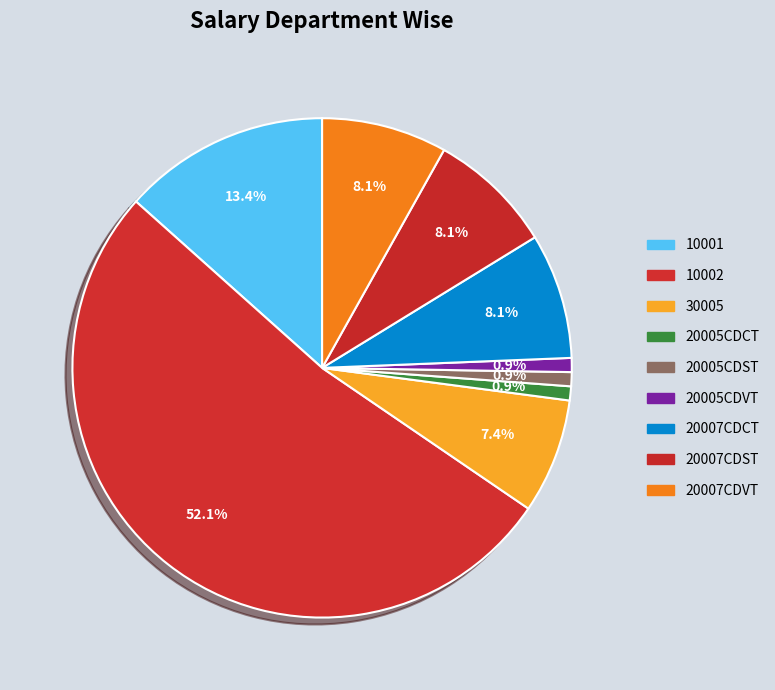

Count the number of slices in the pie.

9